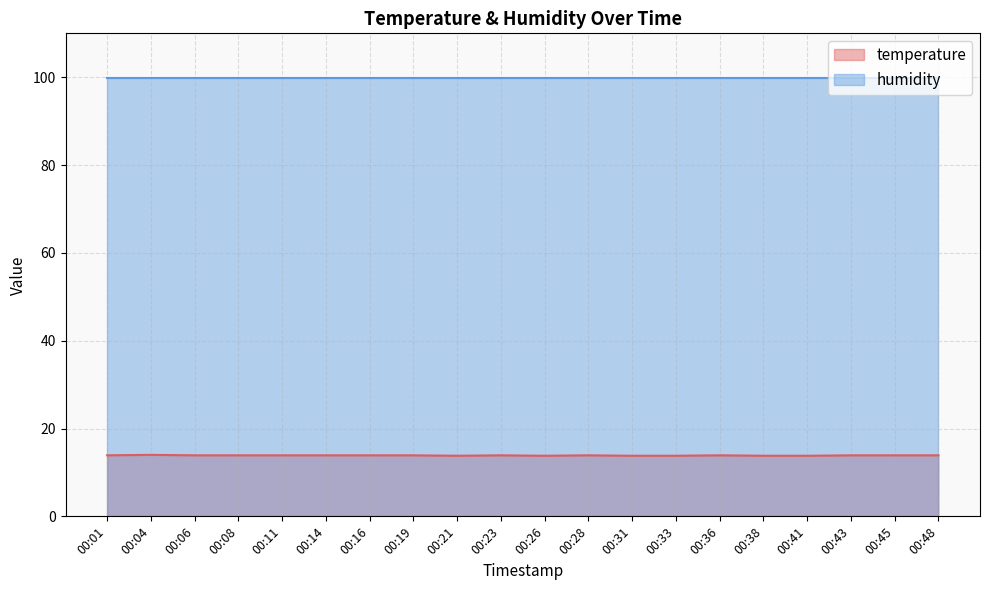

Does the chart display data point markers on the line(s)?

No